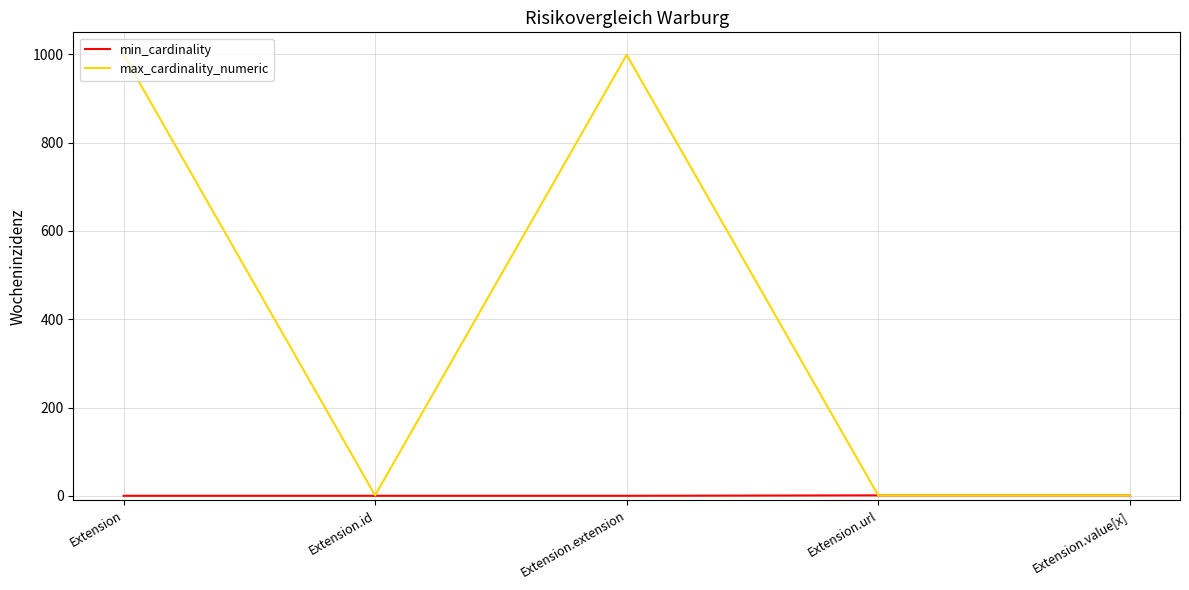

Rank the series by their average value, from lowest to highest.

min_cardinality, max_cardinality_numeric